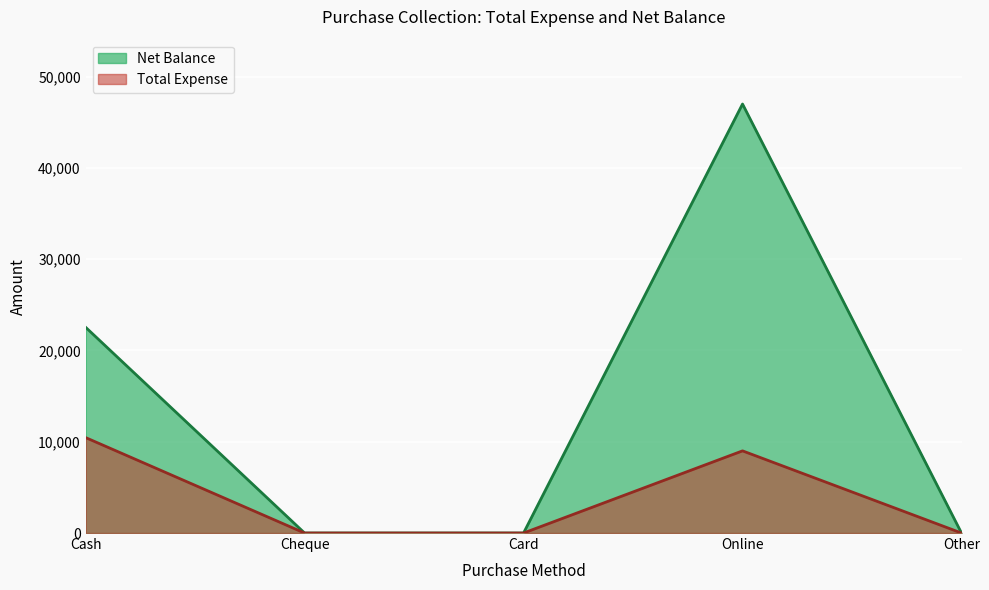

What is the value of the Net Balance point at the 4th from the left?

46991